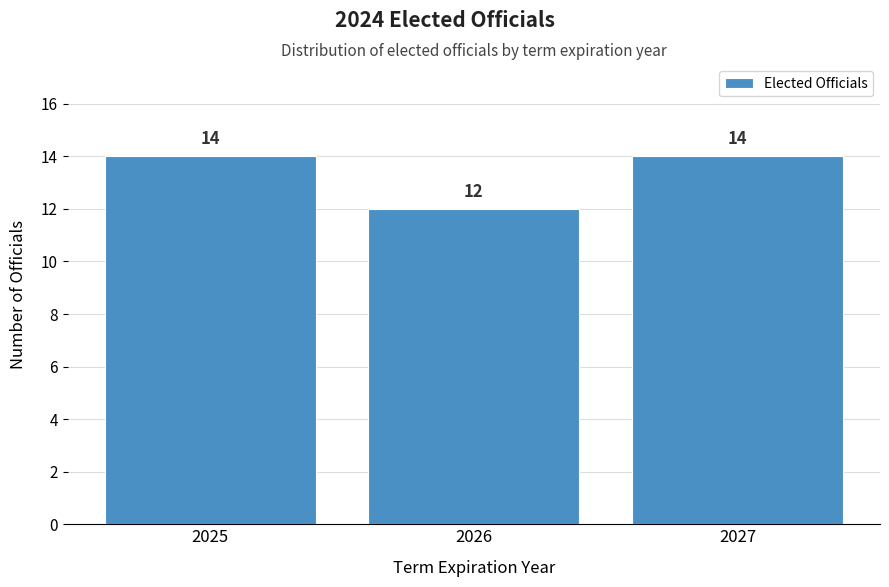

Reading left to right, transcribe all the data shown in this chart.

14	12	14